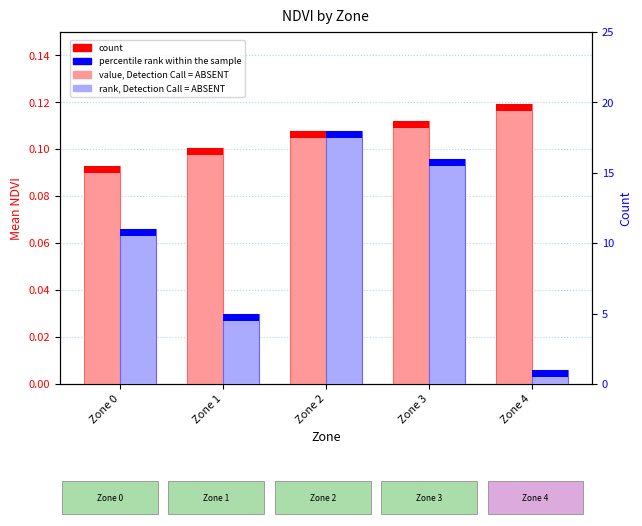

Between Zone 3 and Zone 4, which is larger?

Zone 4